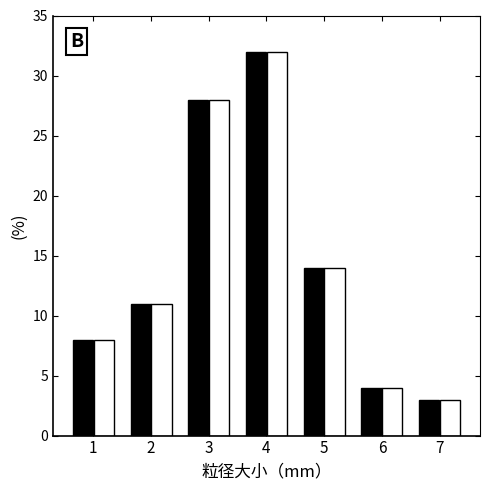

At which category is the sum across all series the highest?

4